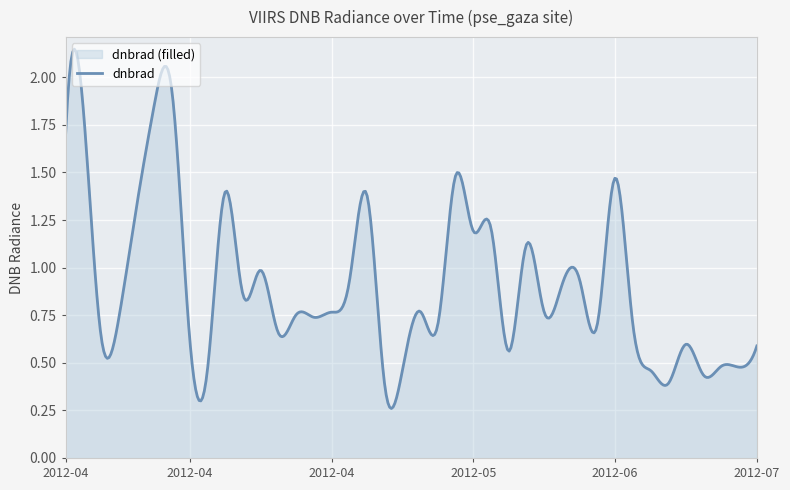

Count the number of data series in this chart.

1